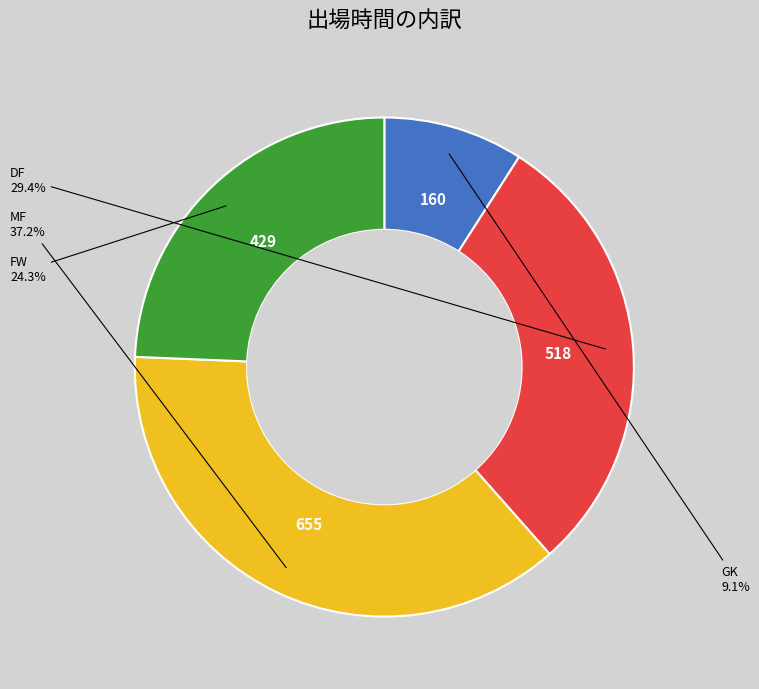

Is there any slice that represents more than half of the pie?

No